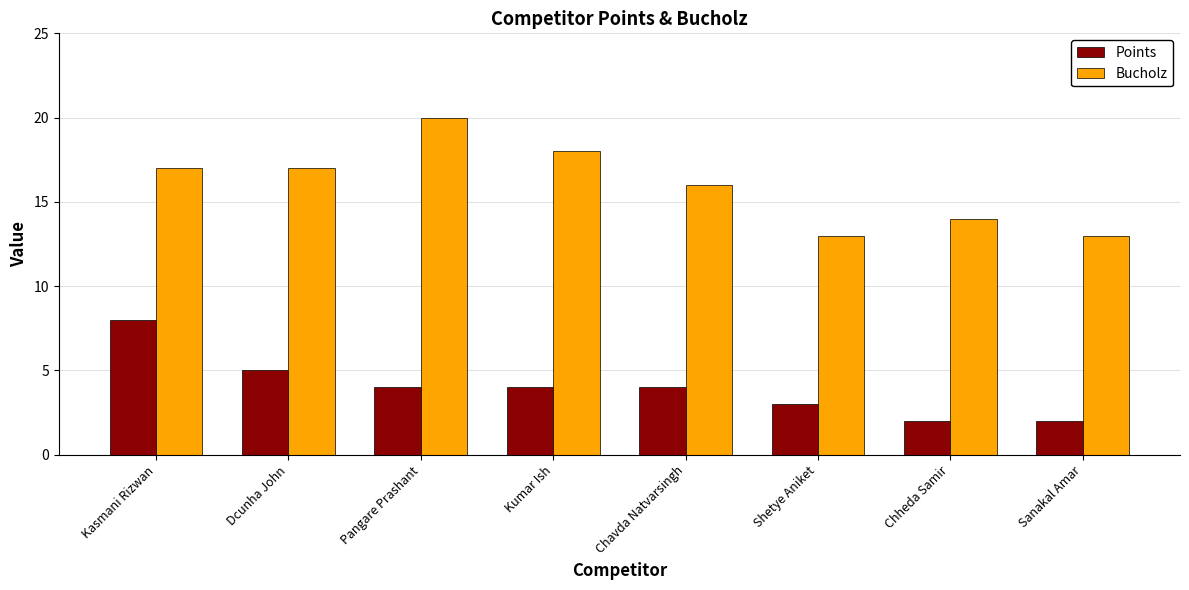

What is the total value across all series at Chheda Samir?

16